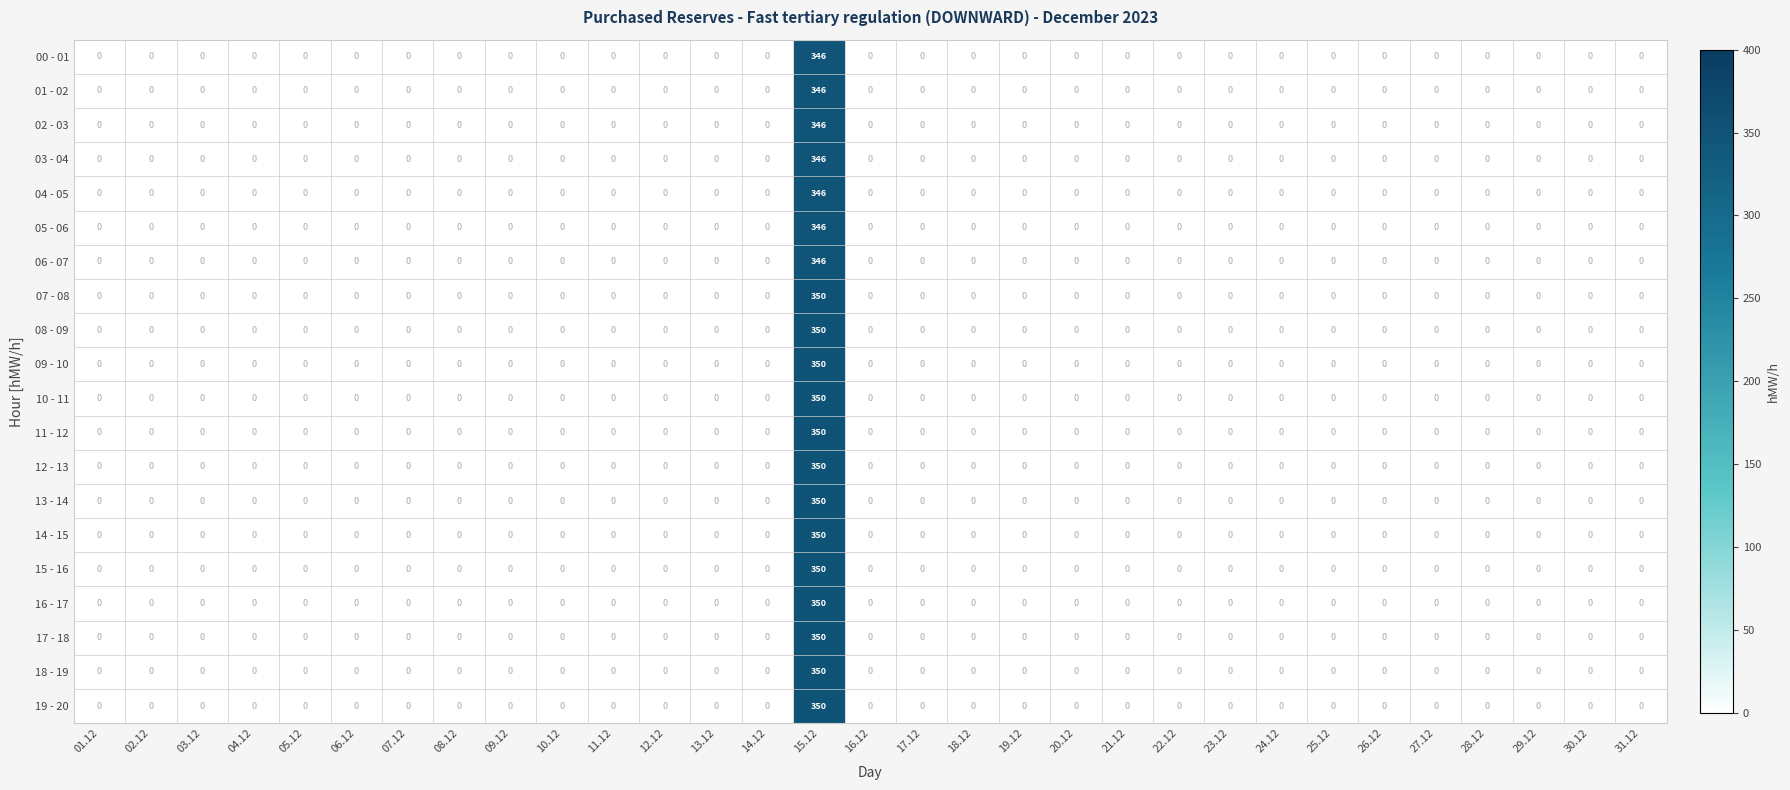

What is the difference between the maximum and minimum values in the 06 - 07 series?

346